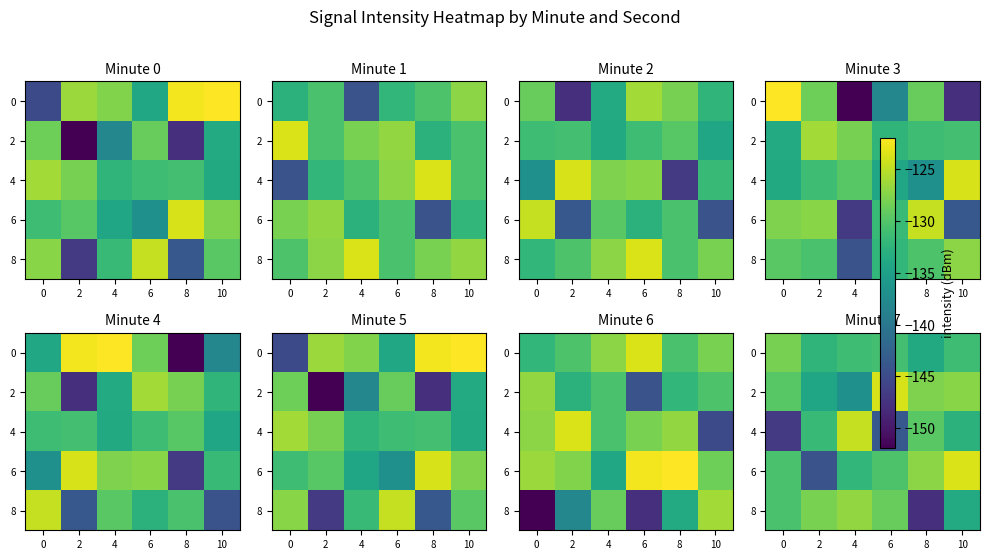

At which label is 8 closest to -137?

10